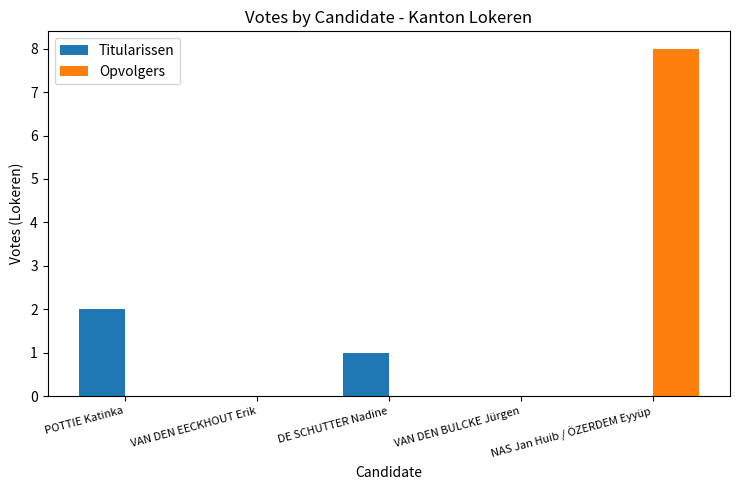

What is the maximum value for Opvolgers?

8